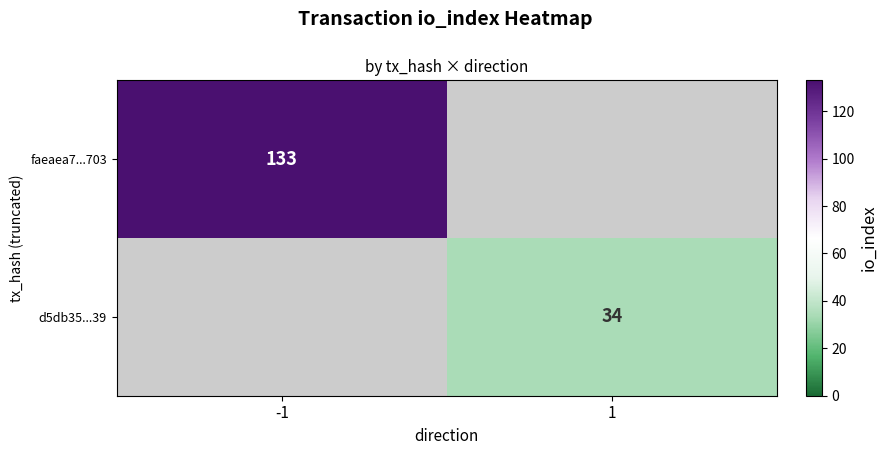

At how many categories does at least one series exceed 38?

1